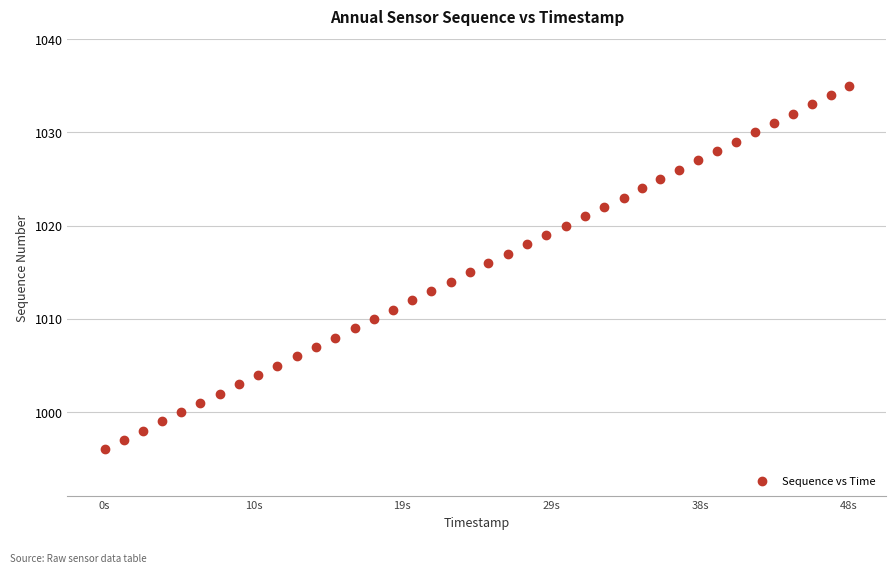

What is the range of Y values (max minus min)?

39